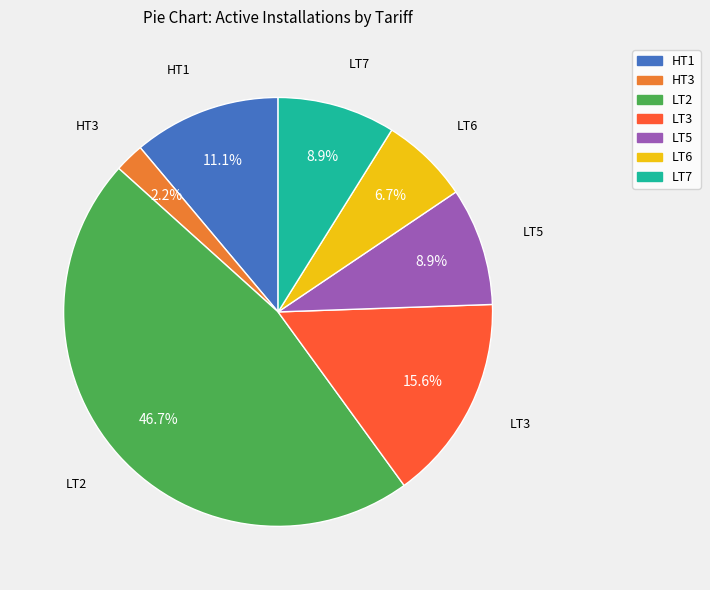

Which has a higher value, LT6 or HT1?

HT1